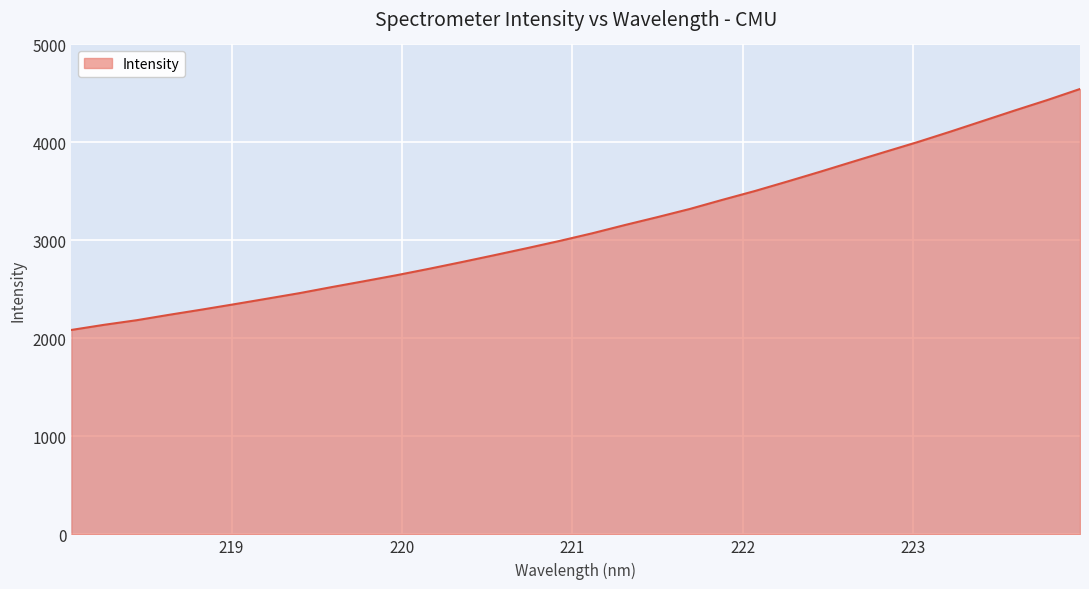

How many series are shown in this chart?

1